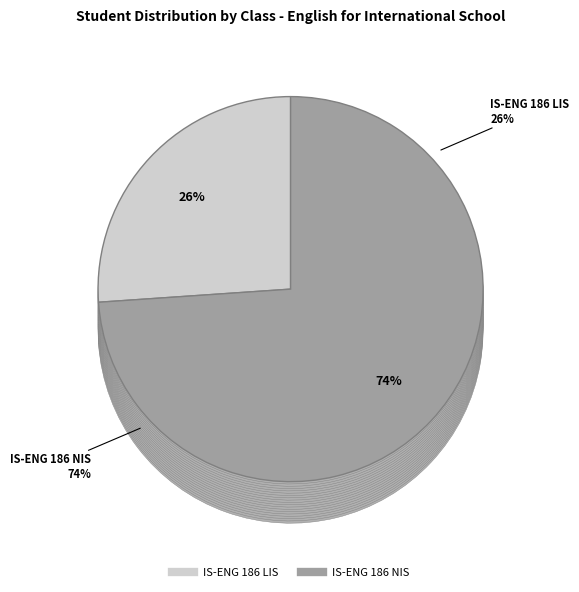

Is there a majority slice in this chart?

Yes